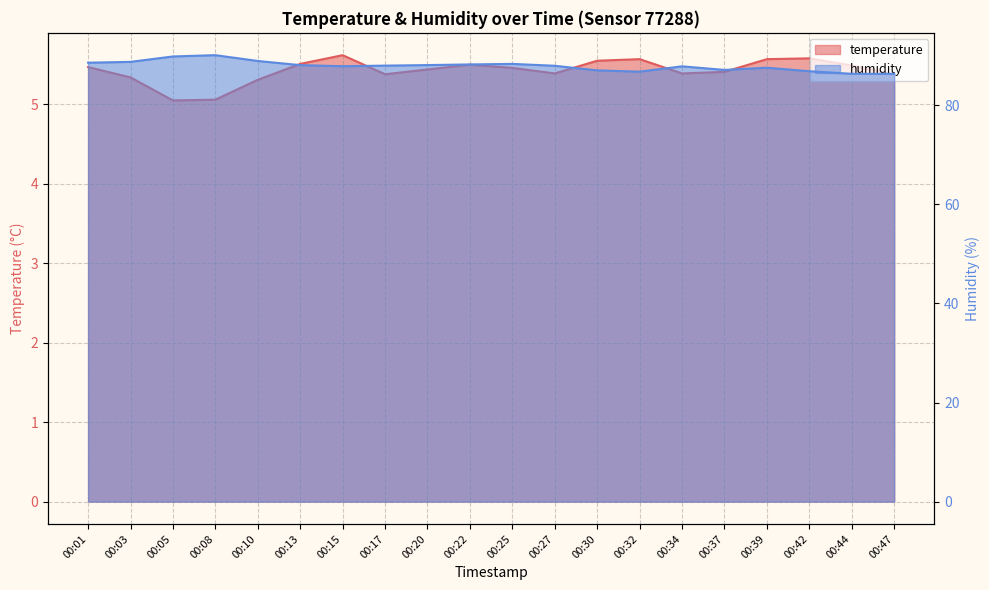

Rank the series by their maximum value, from highest to lowest.

humidity, temperature